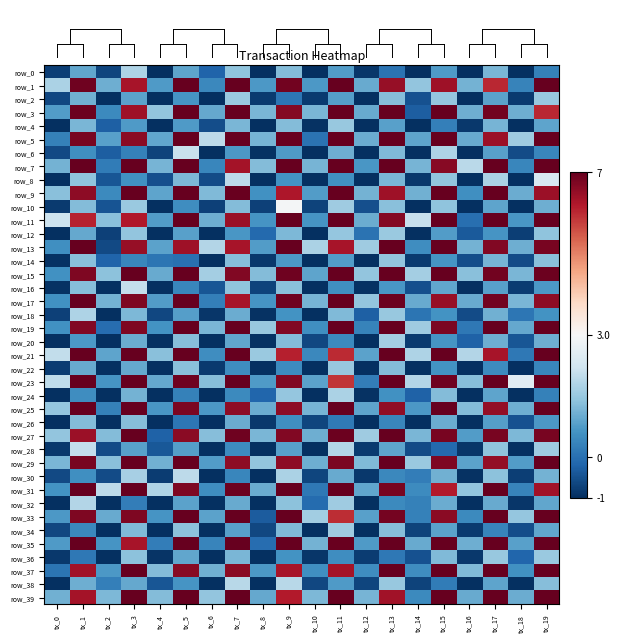

Where does the row_0 series first go above 0?

tx_1